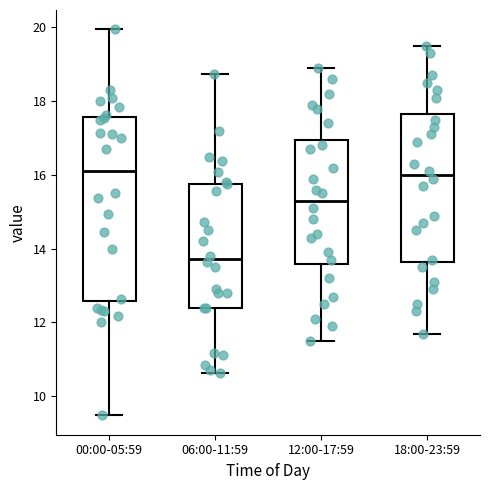

Reading left to right, transcribe this box plot: for each box, give where its median line is, the range the box spans, and where its two whiskers end, as read against the y-axis. The values are not printed on the chart, so give them approximately, as read against the axis.

00:00-05:59: median 16.2, box 12.6 to 17.6, whiskers 9.4 to 20.0
06:00-11:59: median 13.8, box 12.4 to 15.8, whiskers 10.6 to 18.8
12:00-17:59: median 15.4, box 13.6 to 17.0, whiskers 11.6 to 19.0
18:00-23:59: median 16.0, box 13.6 to 17.6, whiskers 11.8 to 19.6